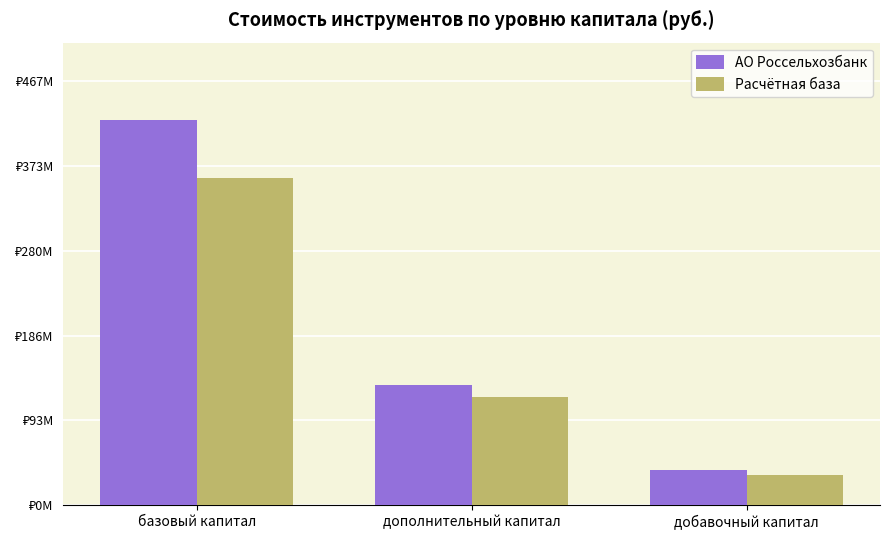

Does the chart contain any negative values?

No